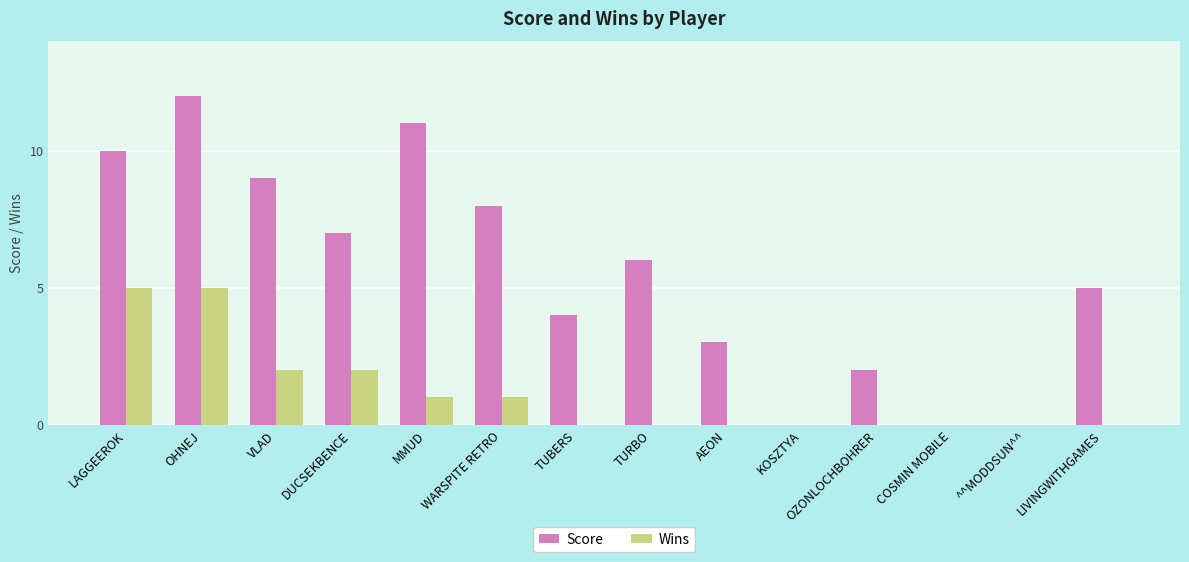

What is the highest value of the Wins series?

5